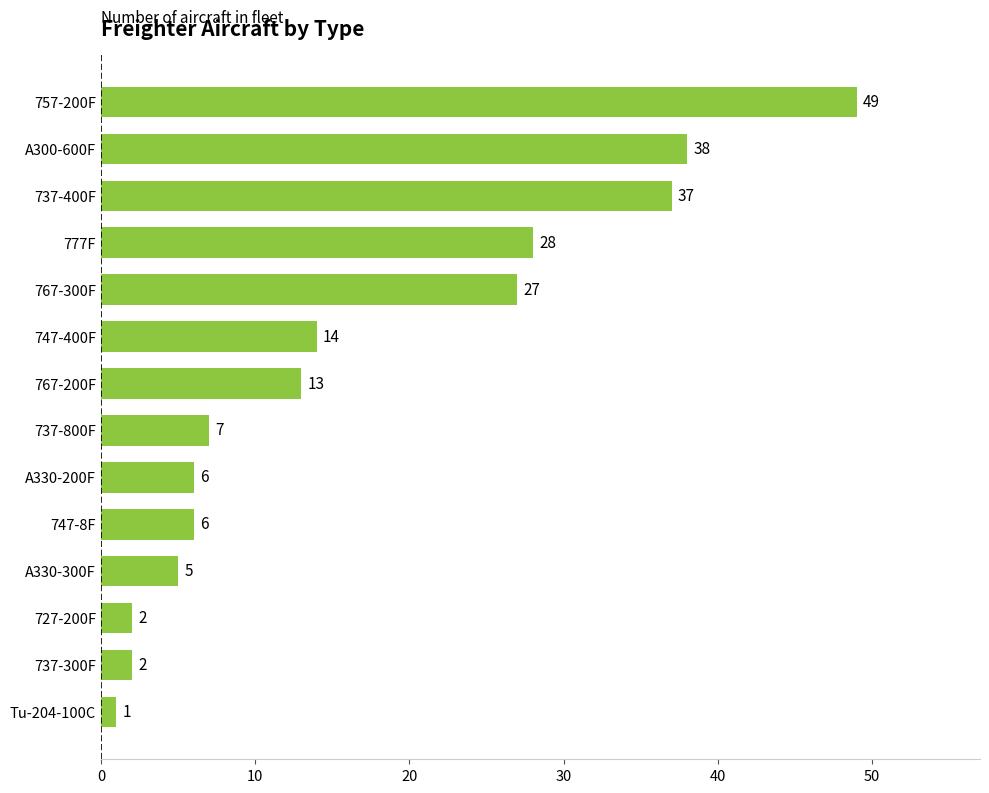

Reading bottom to top, transcribe all the data shown in this chart.

Tu-204-100C=1	737-300F=2	727-200F=2	A330-300F=5	747-8F=6	A330-200F=6	737-800F=7	767-200F=13	747-400F=14	767-300F=27	777F=28	737-400F=37	A300-600F=38	757-200F=49